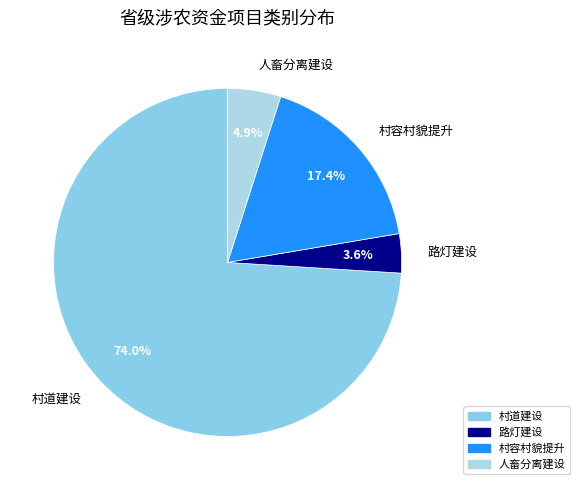

How many segments does this pie chart have?

4